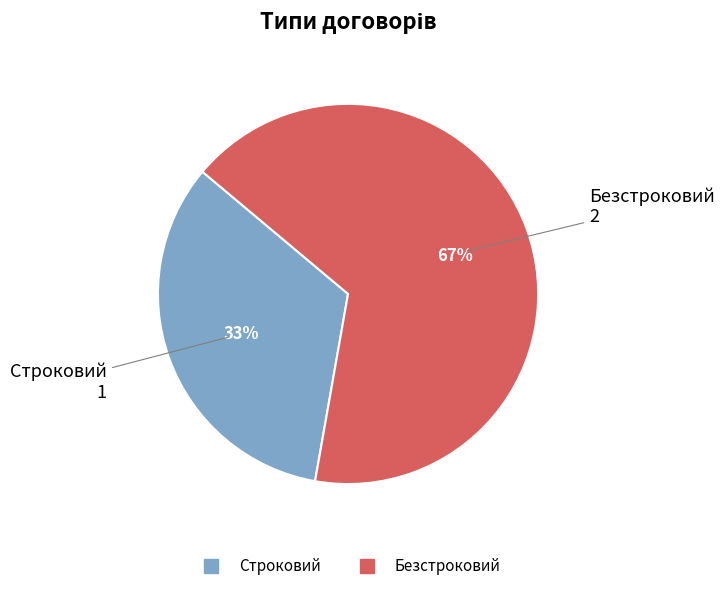

To the nearest percent, what is the average slice percentage?

50%